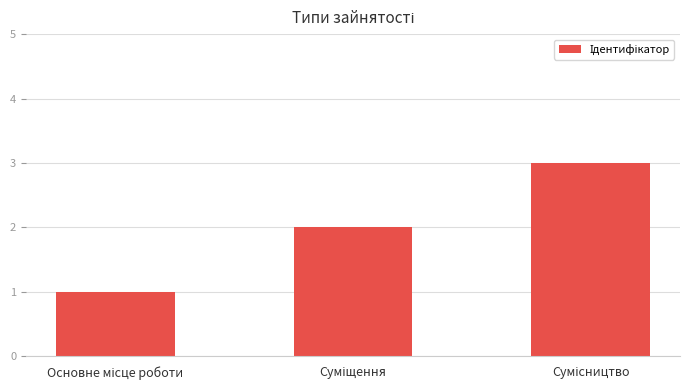

What is the sum of all values?

6